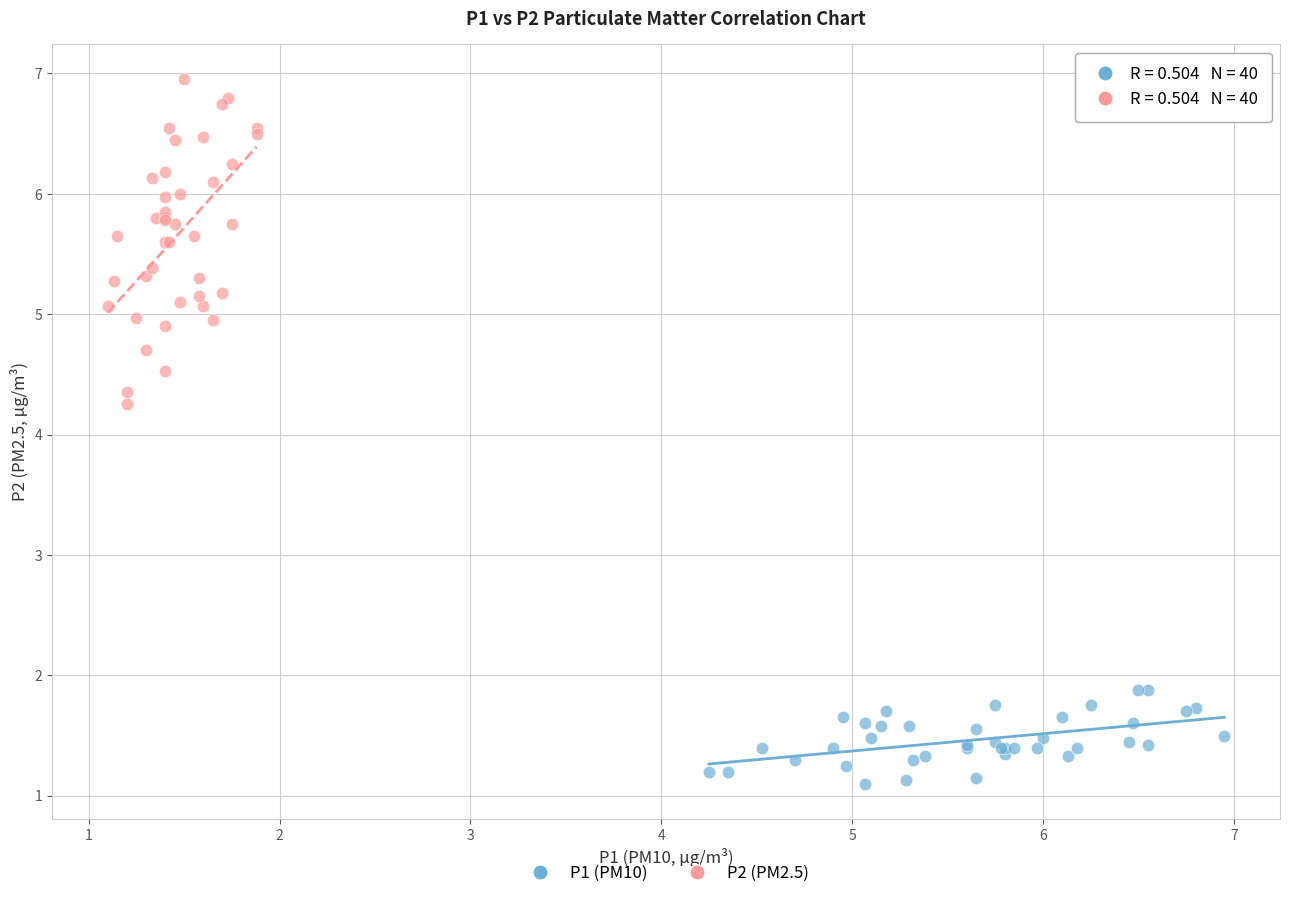

Which series contains the lowest Y value?

P1 (PM10)